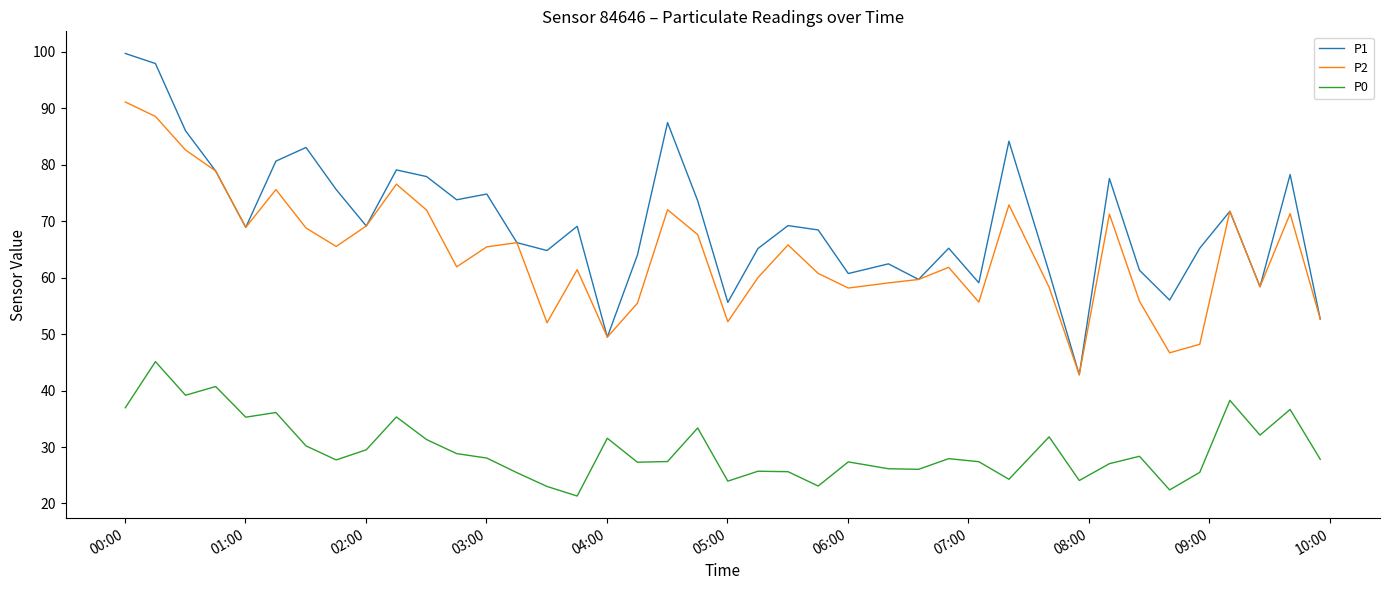

True or false: P1 has more than 2 interior local peaks.

True